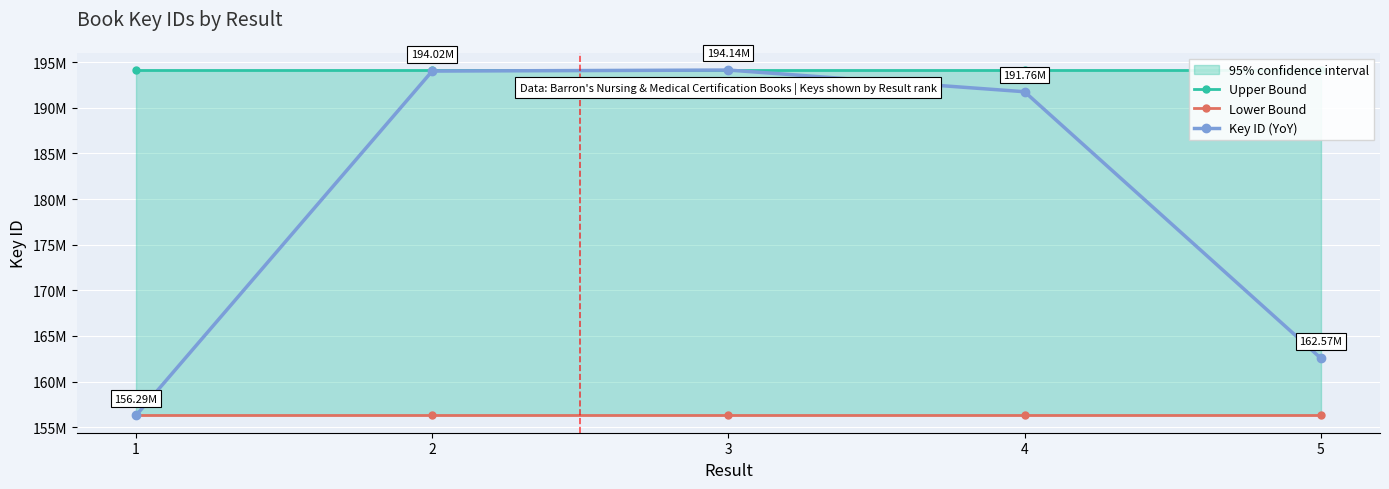

What is the difference between the highest and lowest values at 2?

37841912